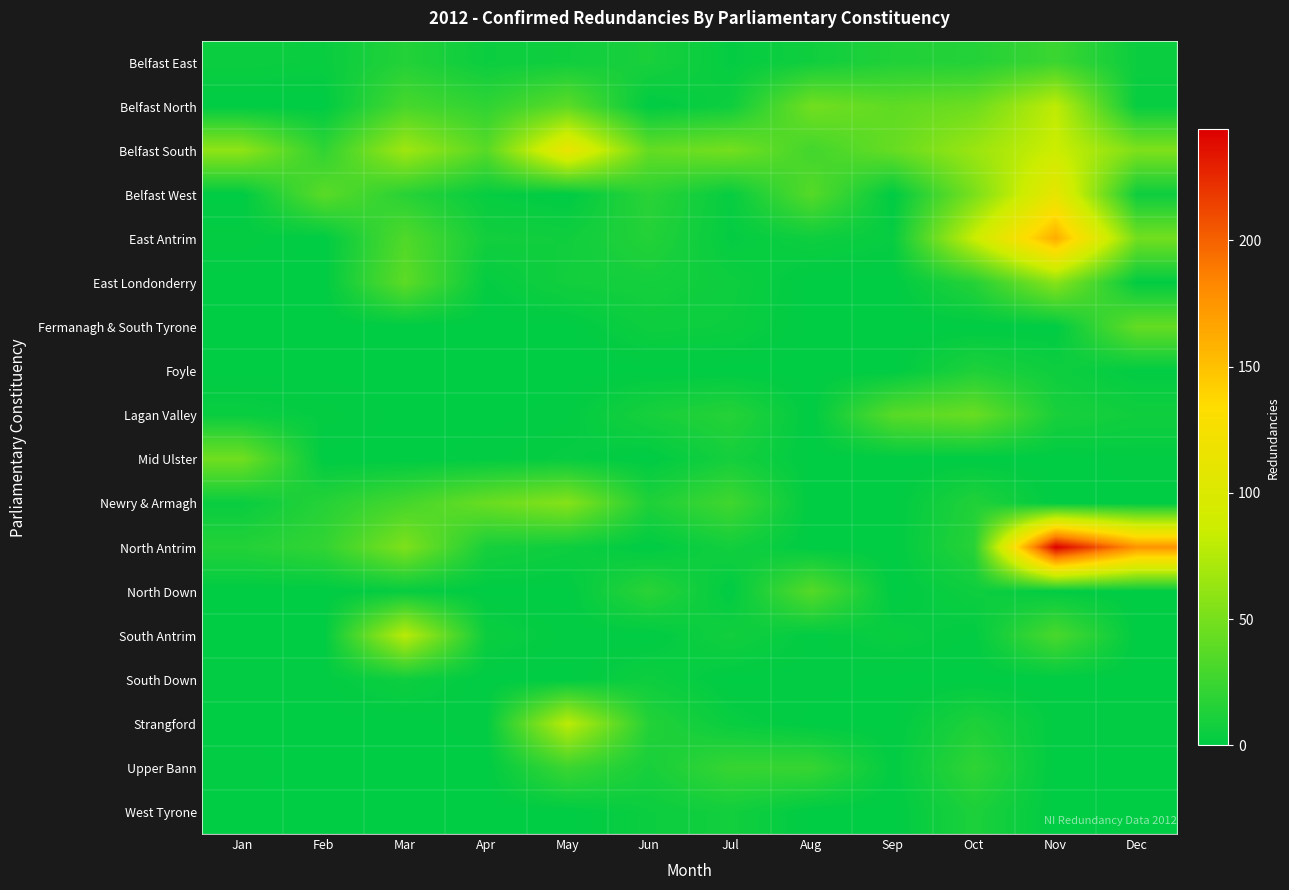

At how many categories does at least one series exceed 137?

2